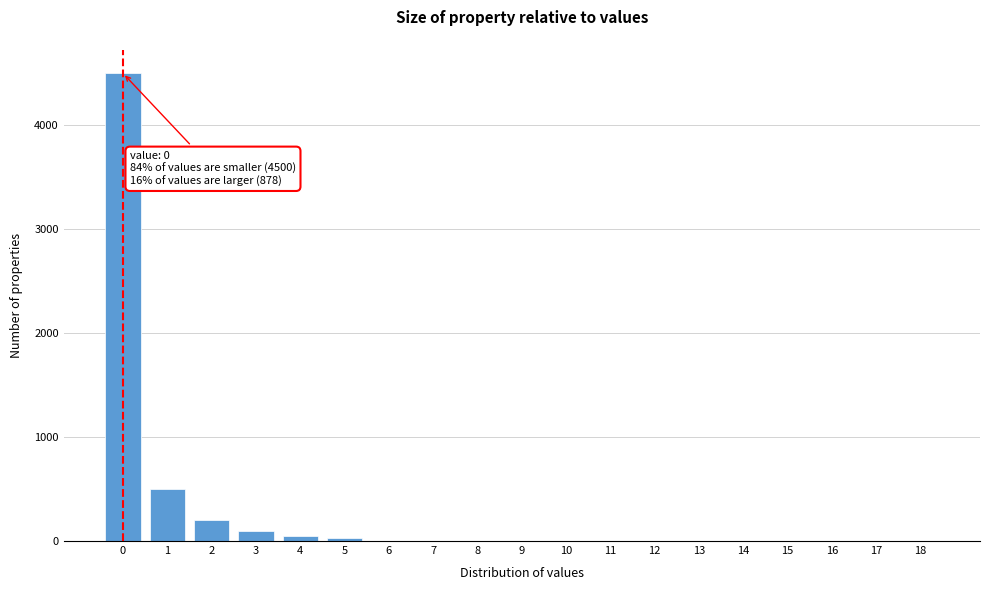

Reading left to right, what are all the values shown in this chart?

0=4500	1=500	2=200	3=100	4=50	5=28	6=0	7=0	8=0	9=0	10=0	11=0	12=0	13=0	14=0	15=0	16=0	17=0	18=0